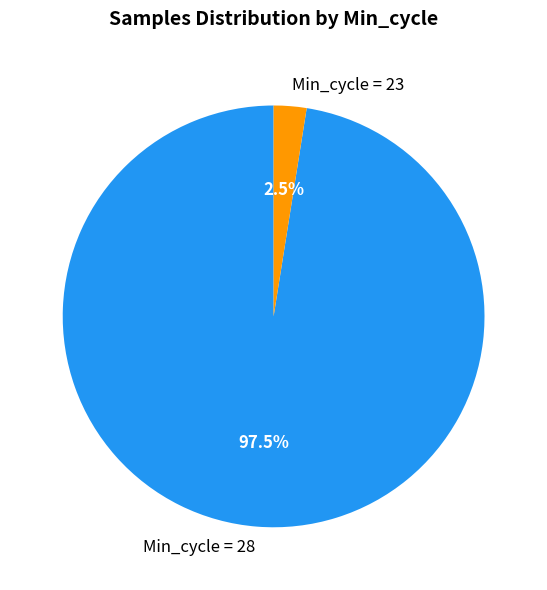

What is the largest slice in the pie chart?

Min_cycle = 28